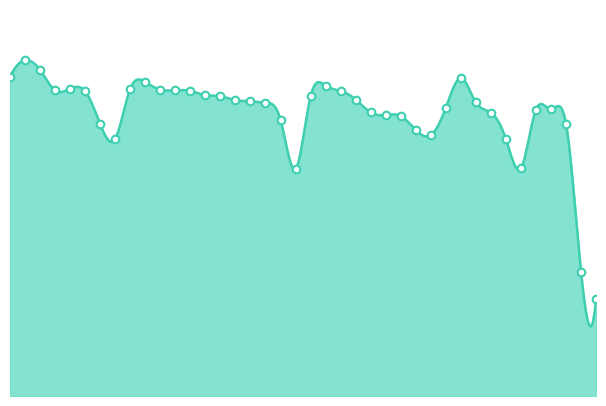

What is the ratio of the value at 14 to the value at 5?

1.0